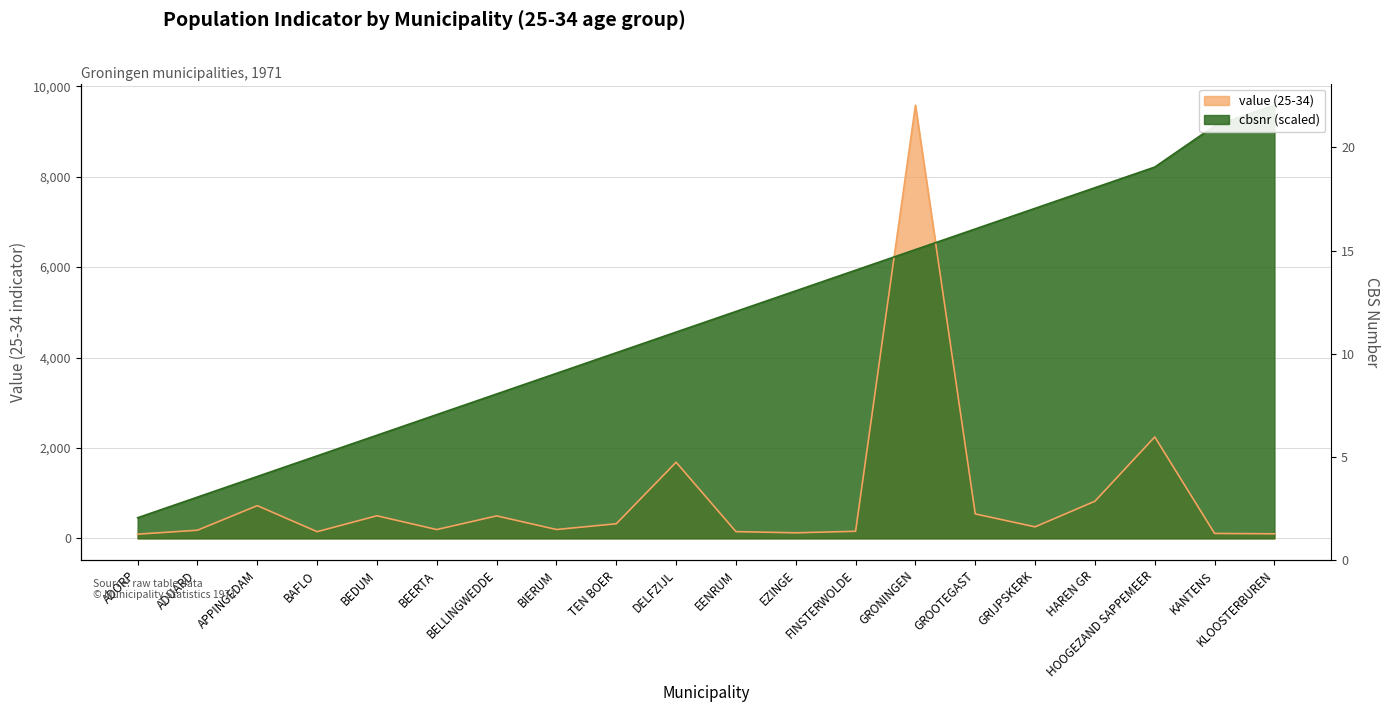

Where is the first local minimum for value?

BAFLO